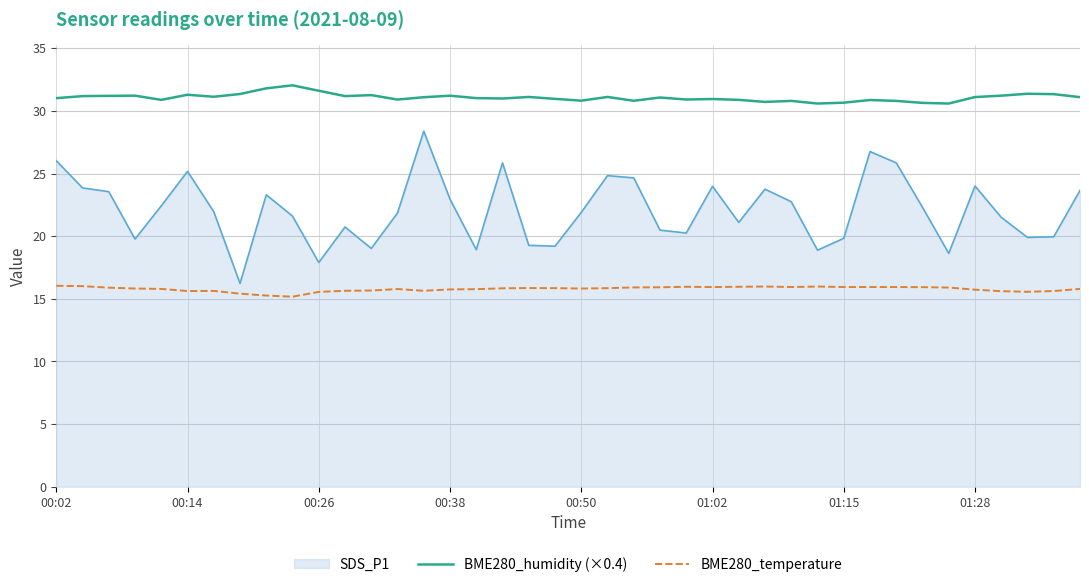

Which series has the largest range (max minus min)?

SDS_P1